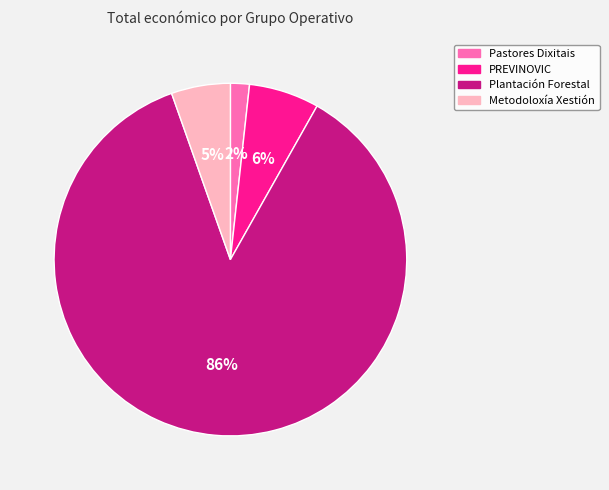

Which has a higher value, Pastores Dixitais or Metodoloxía Xestión?

Metodoloxía Xestión